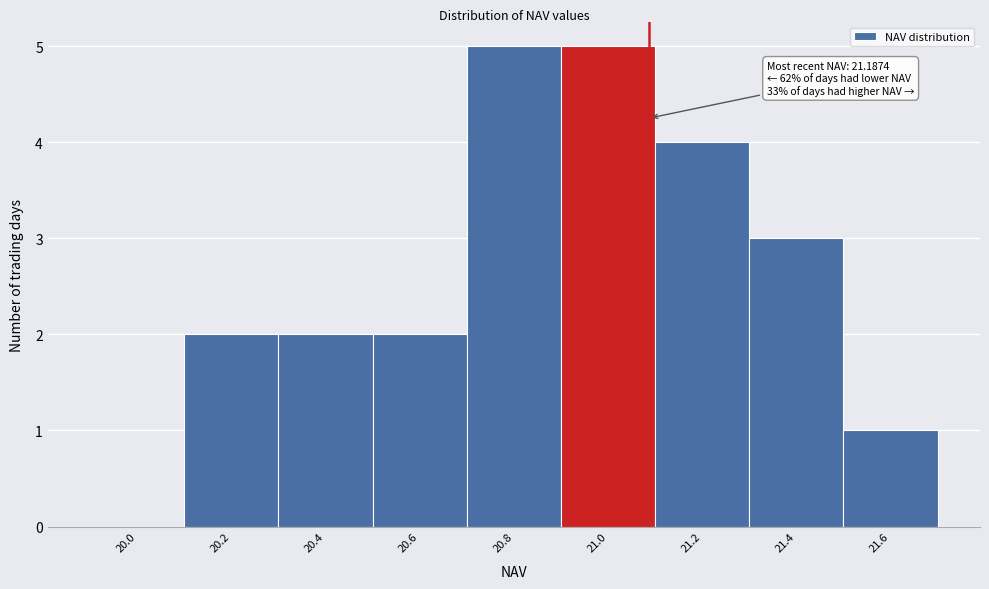

Reading left to right, list all the values displayed in this chart.

20.0=0	20.2=2	20.4=2	20.6=2	20.8=5	21.0=5	21.2=4	21.4=3	21.6=1